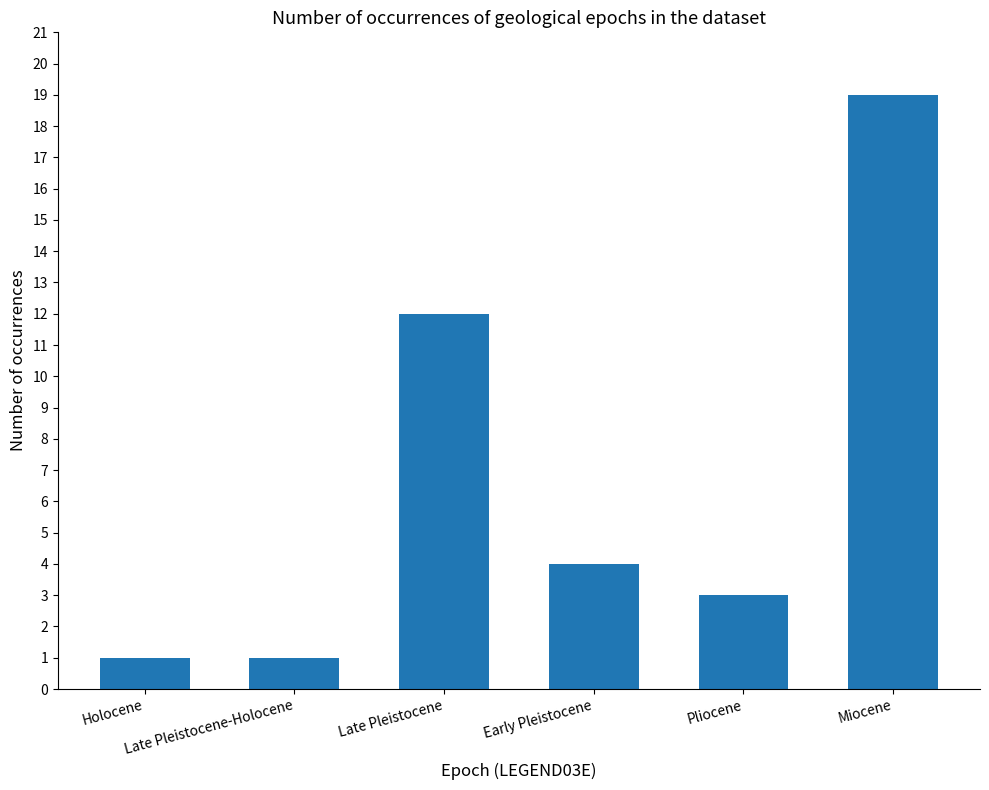

What is the value of the 6th bar from the left?

19